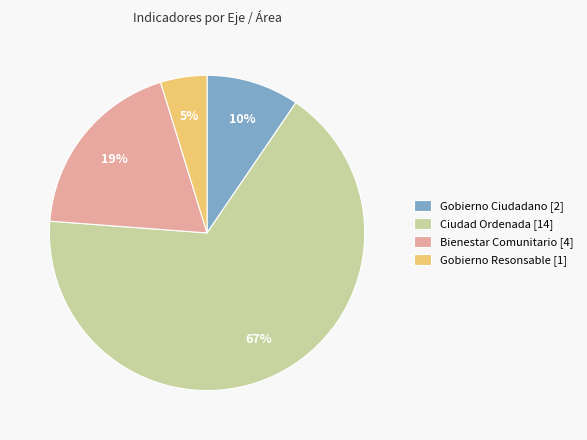

Does Bienestar Comunitario [4] account for over 50% of the chart?

No